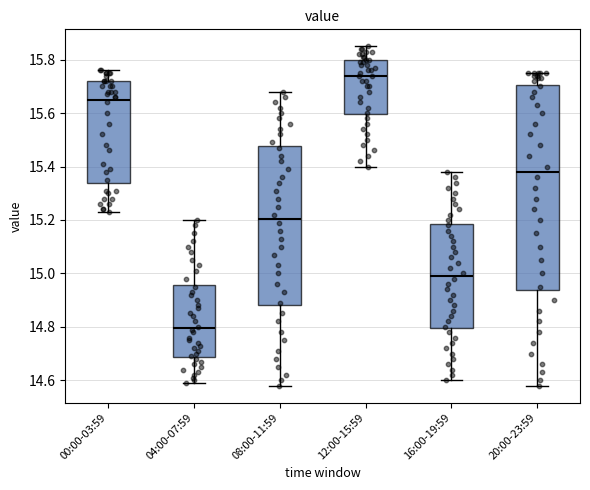

Reading left to right, transcribe this box plot: for each box, give where its median line is, the range the box spans, and where its two whiskers end, as read against the y-axis. The values are not printed on the chart, so give them approximately, as read against the axis.

00:00-03:59: median 15.66, box 15.34 to 15.72, whiskers 15.24 to 15.76
04:00-07:59: median 14.80, box 14.68 to 14.96, whiskers 14.60 to 15.20
08:00-11:59: median 15.20, box 14.88 to 15.48, whiskers 14.58 to 15.68
12:00-15:59: median 15.74, box 15.60 to 15.80, whiskers 15.40 to 15.86
16:00-19:59: median 15.00, box 14.80 to 15.18, whiskers 14.60 to 15.38
20:00-23:59: median 15.38, box 14.94 to 15.70, whiskers 14.58 to 15.76